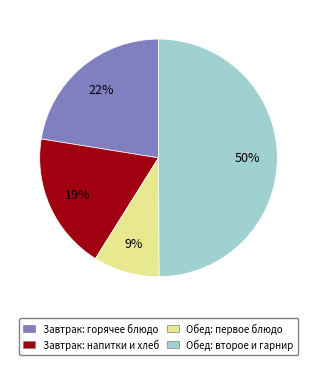

To the nearest percent, what percentage of the pie is Обед: первое блюдо?

9%